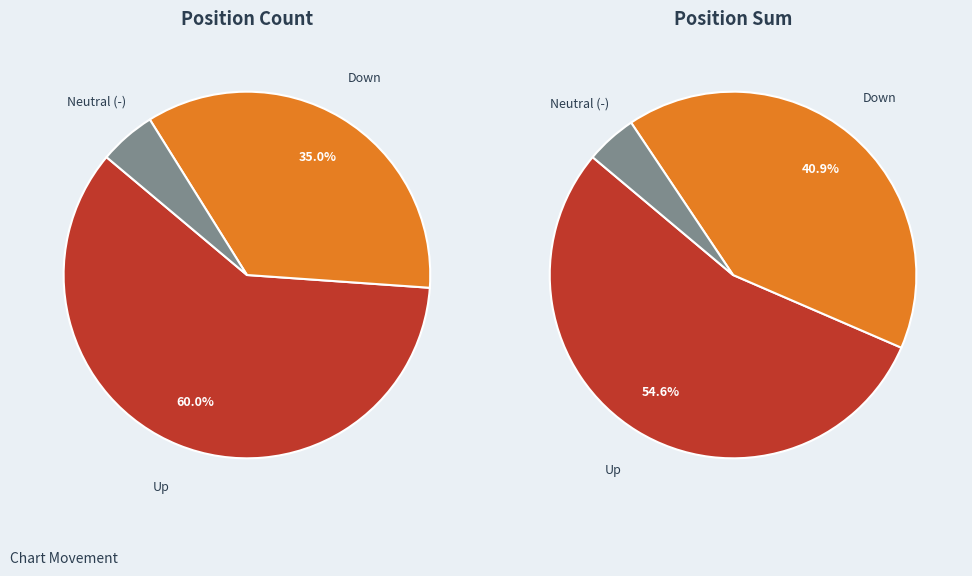

How many segments does this pie chart have?

3